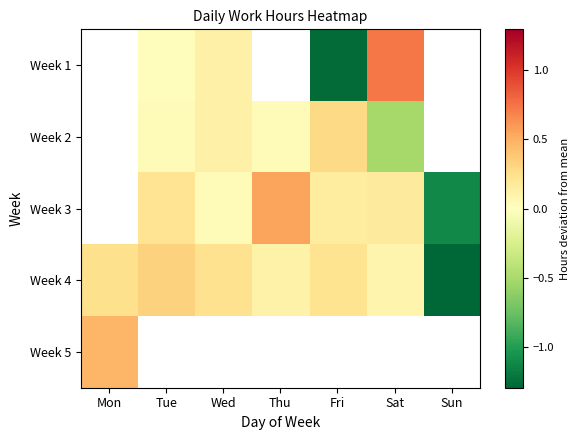

Rank the series at Tue from lowest to highest value.

Week 1, Week 2, Week 3, Week 4, Week 5